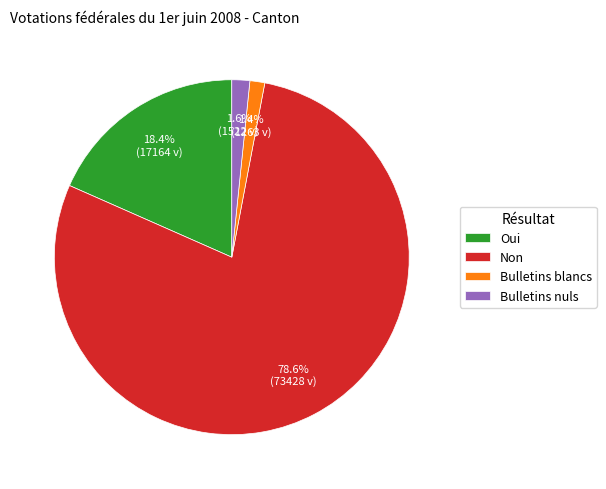

Does Bulletins blancs account for over 50% of the chart?

No